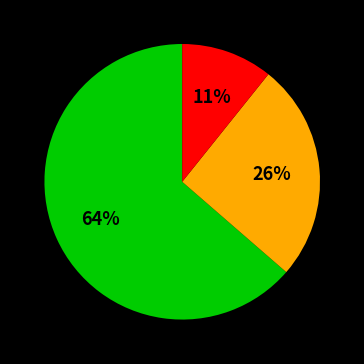

How many slices are in this pie chart?

3